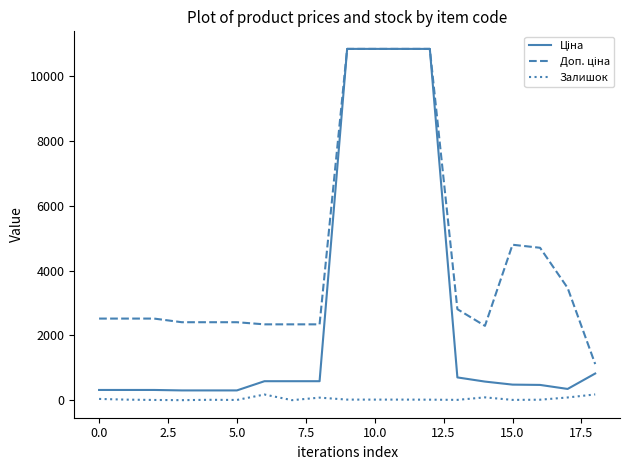

Is it true that Залишок equals 38.0 at 0.0?

True